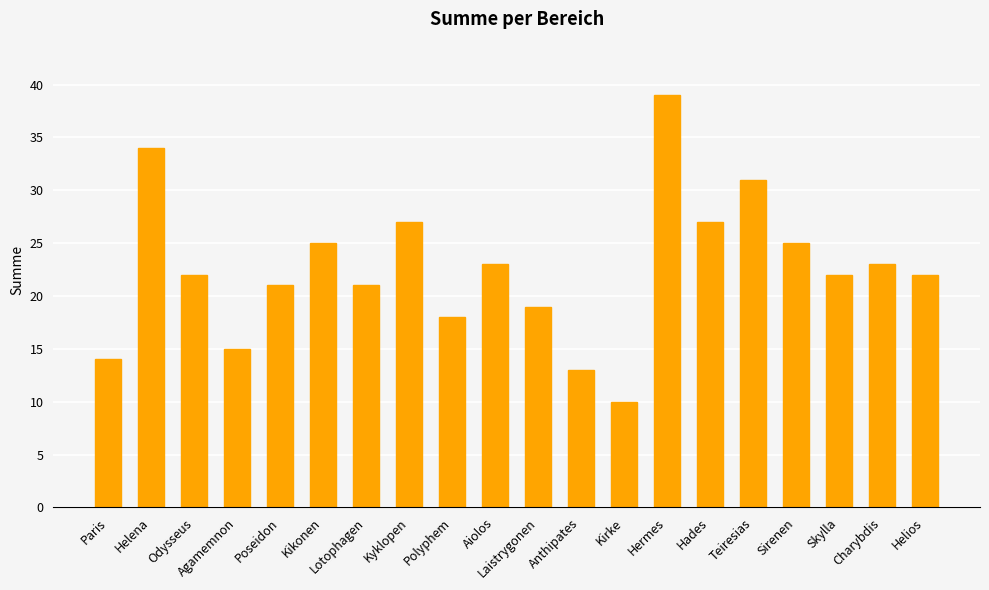

What is the smallest value displayed?

10